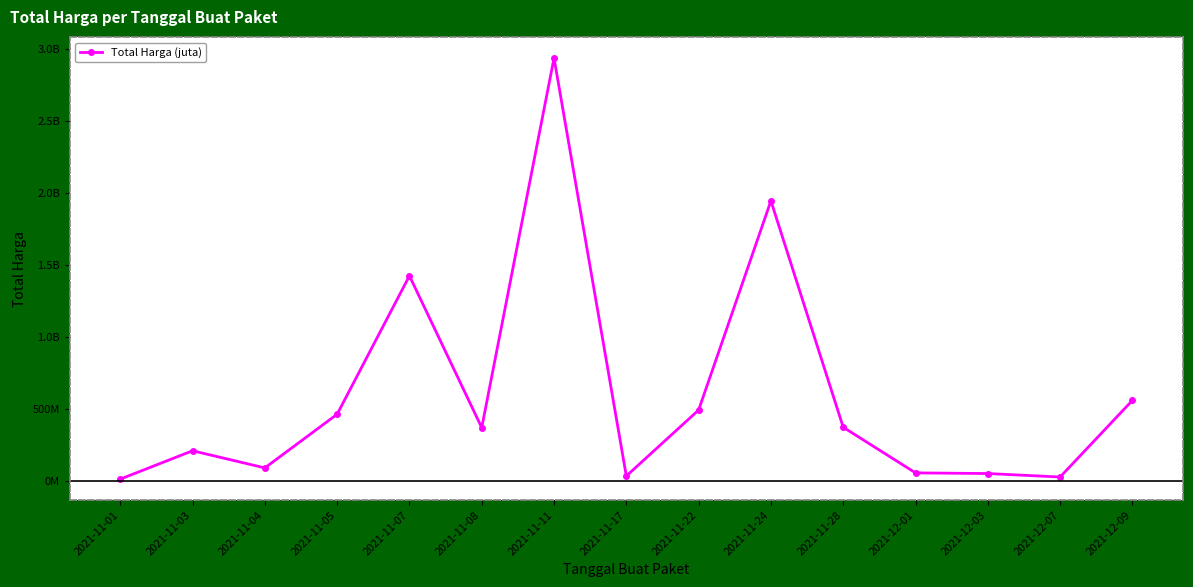

True or false: the data has more than 2 interior local peaks.

True